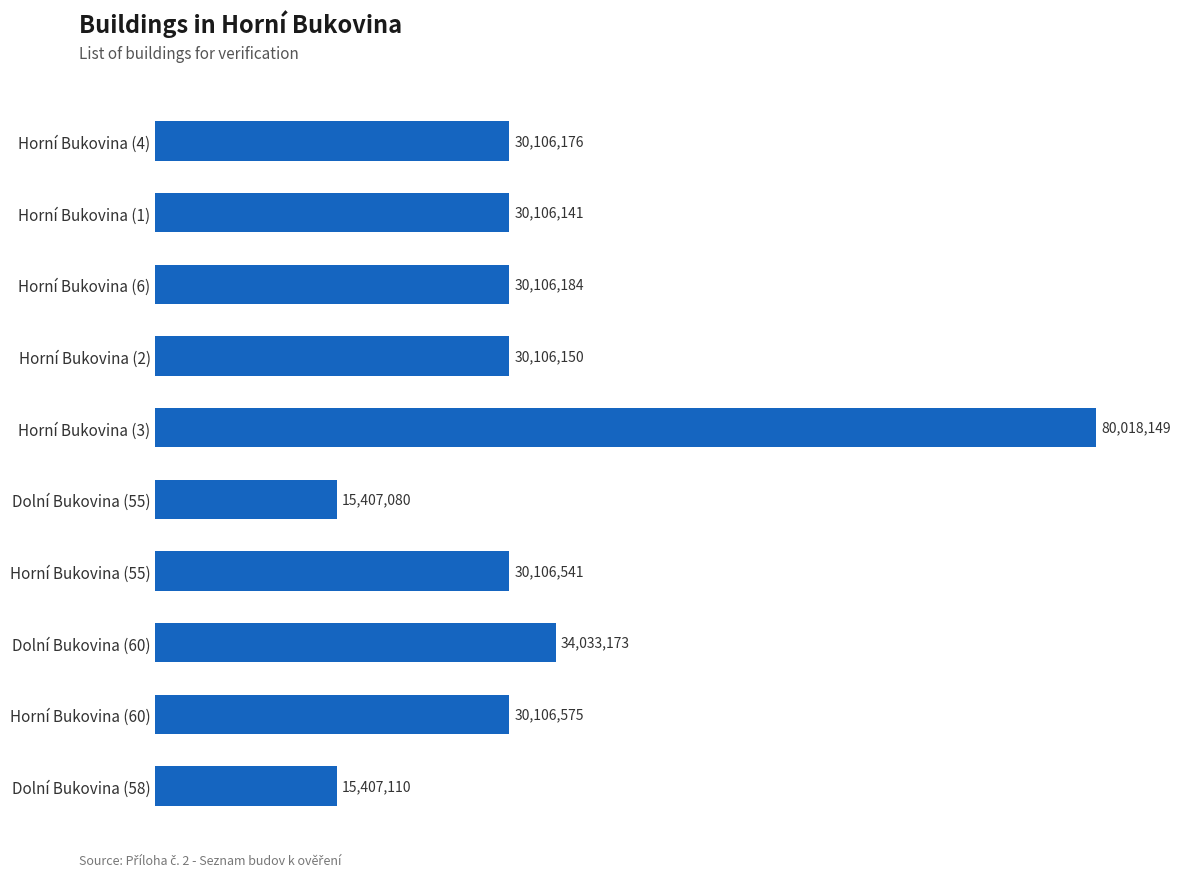

Are the bars horizontal?

Yes